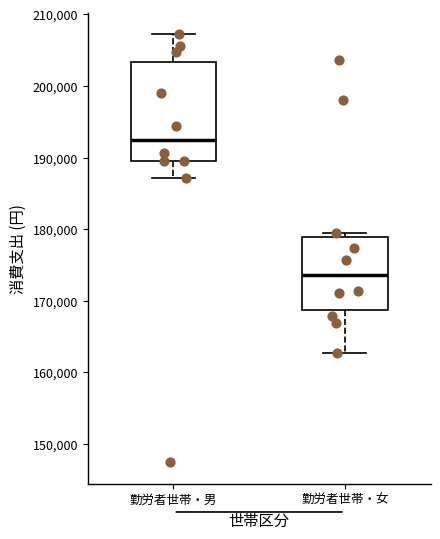

Comparing the boxes themselves (not the whiskers), which one is the tallest?

勤労者世帯・男